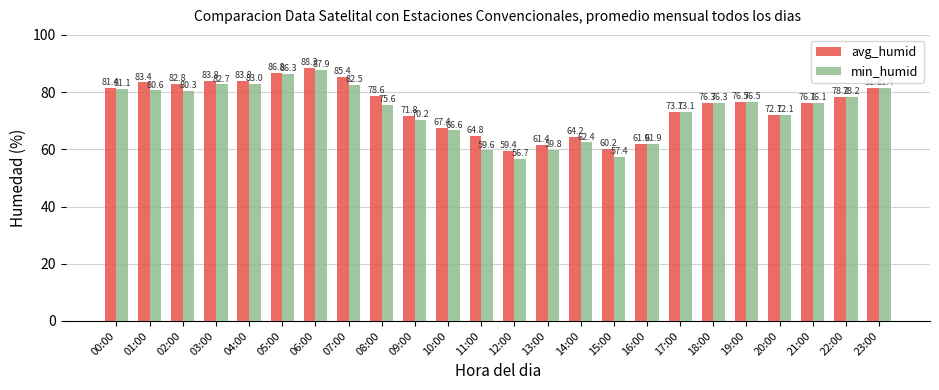

Which label corresponds to the largest value in the chart?

06:00